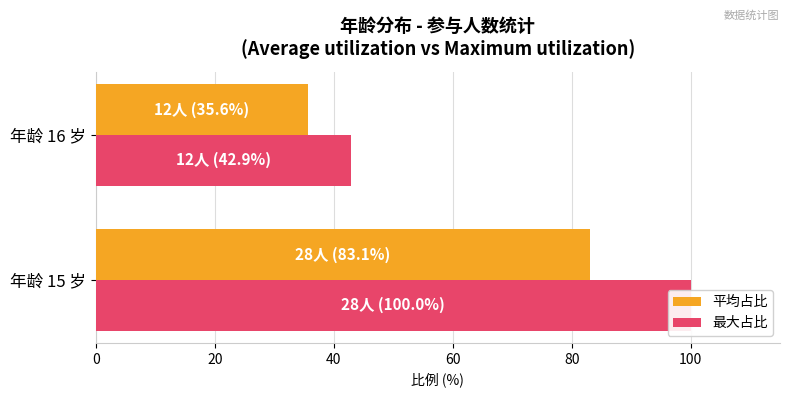

What is the lowest value of the 平均占比 series?

35.6